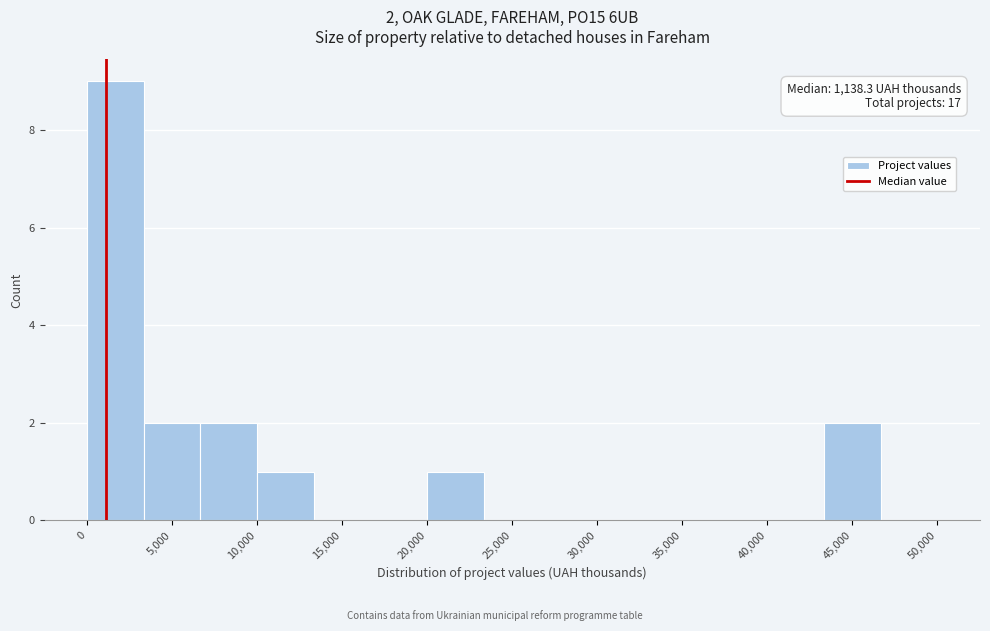

Which range on the x-axis has the tallest bar?

0 to 3500